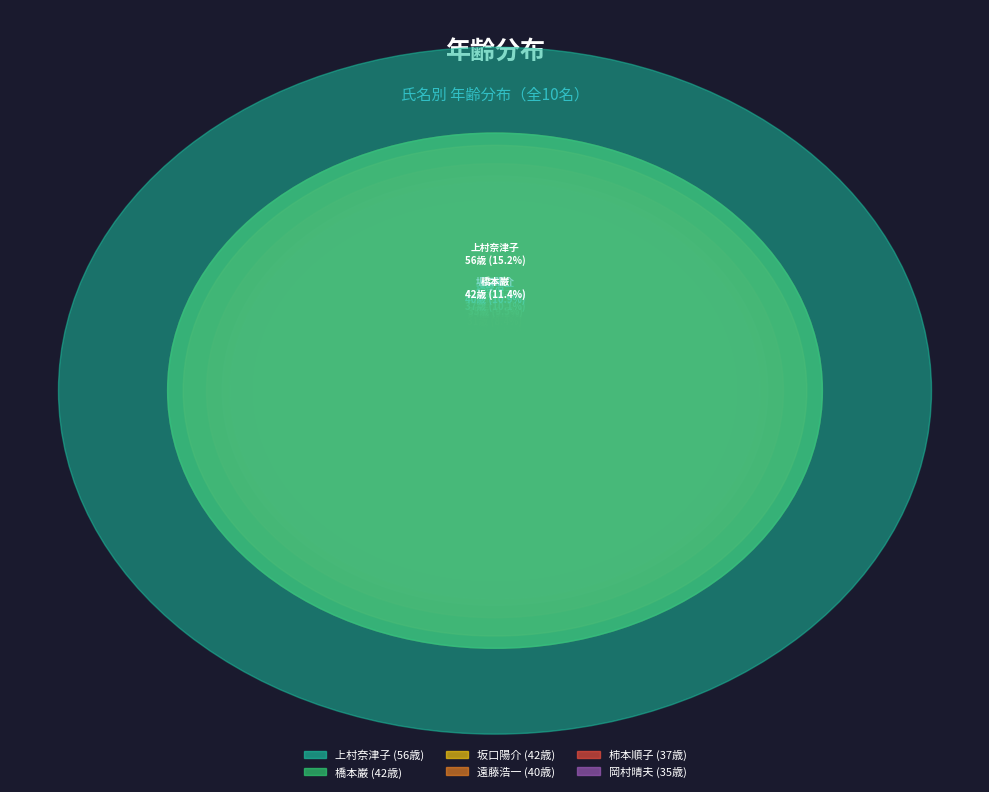

What is the smallest slice in the pie chart?

安藤孝雄